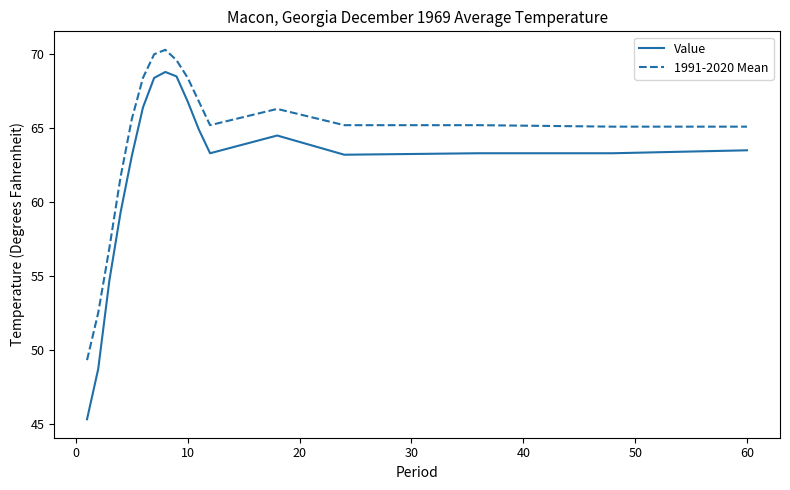

Rank the series by their average value, from highest to lowest.

1991-2020 Mean, Value